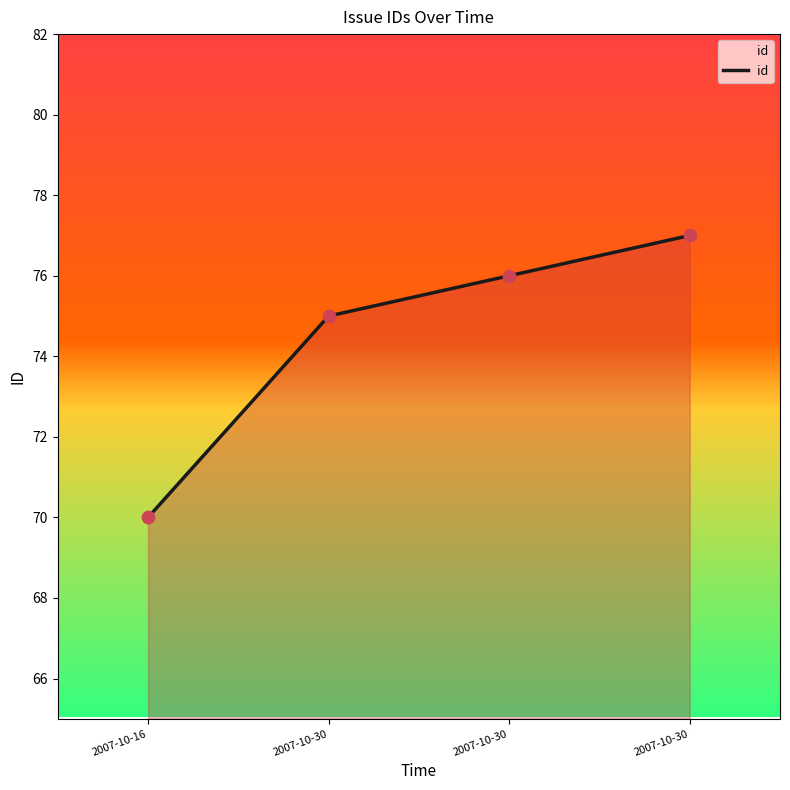

Approximately how many times larger is the value at 2007-10-30 compared to 2007-10-16?

1.1